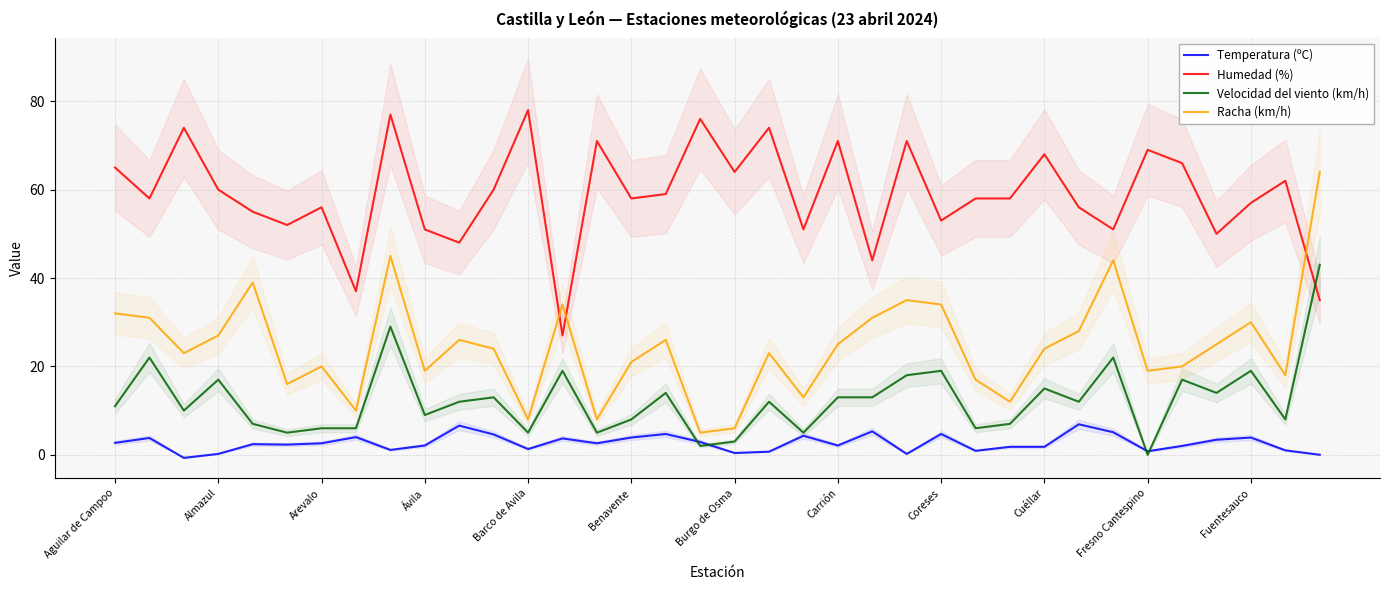

Which series ends up on top after the final intersection of Velocidad del viento (km/h) and Temperatura (ºC)?

Velocidad del viento (km/h)